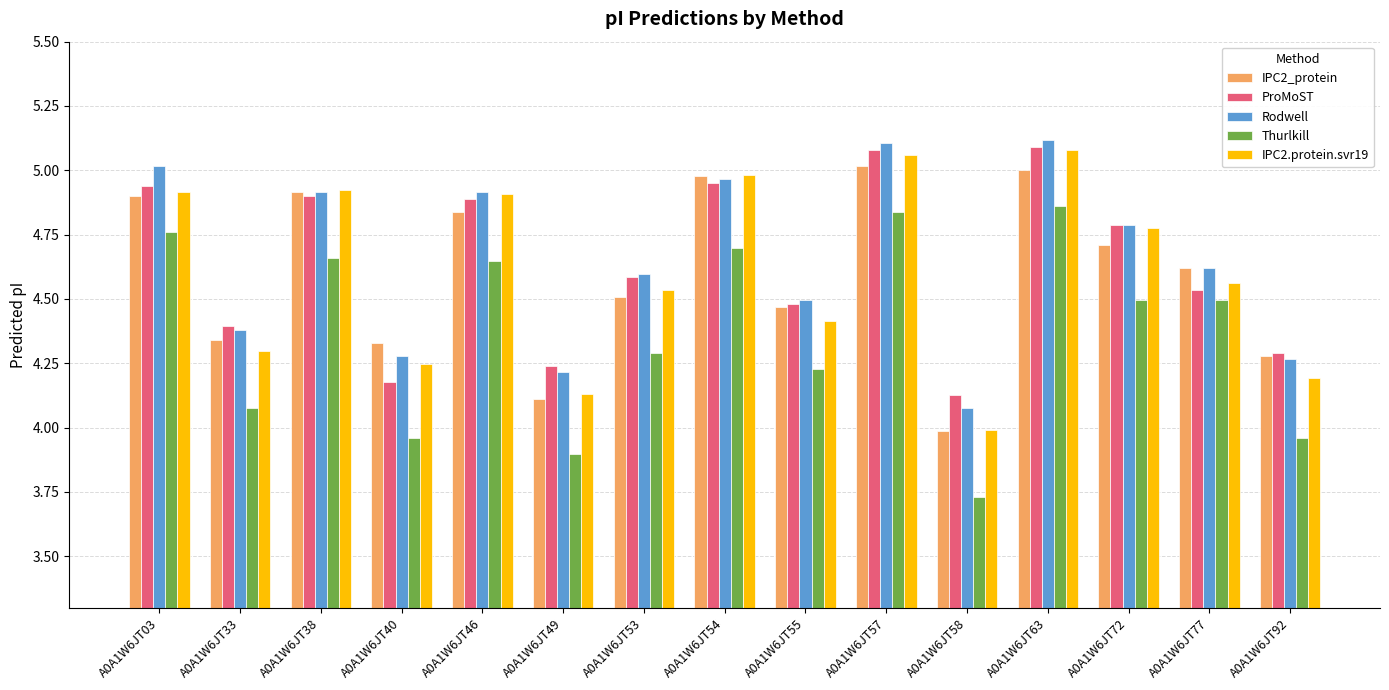

At how many categories does at least one series exceed 4?

15